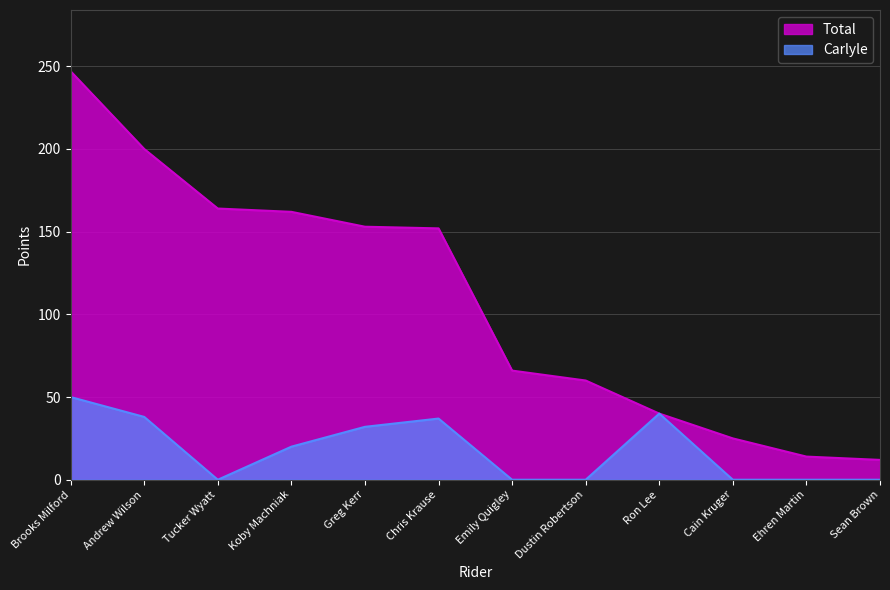

What is the average value of the Carlyle series?

18